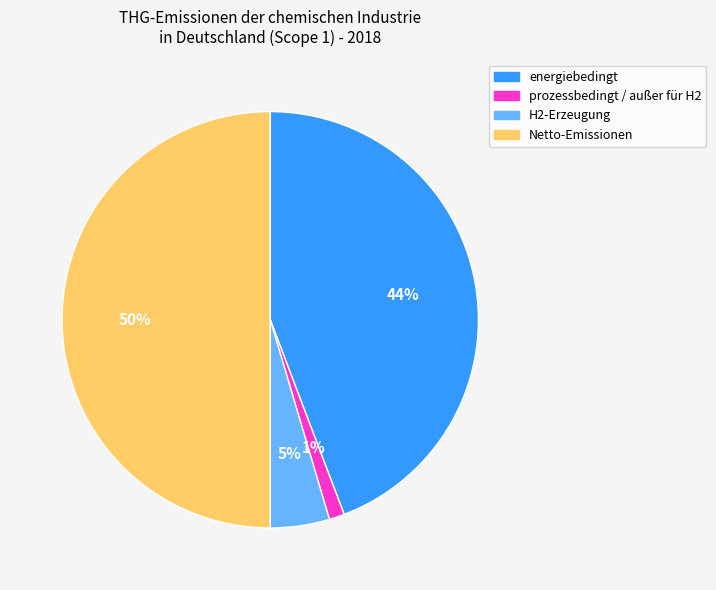

Combined, do Netto-Emissionen and energiebedingt account for over 50%?

Yes